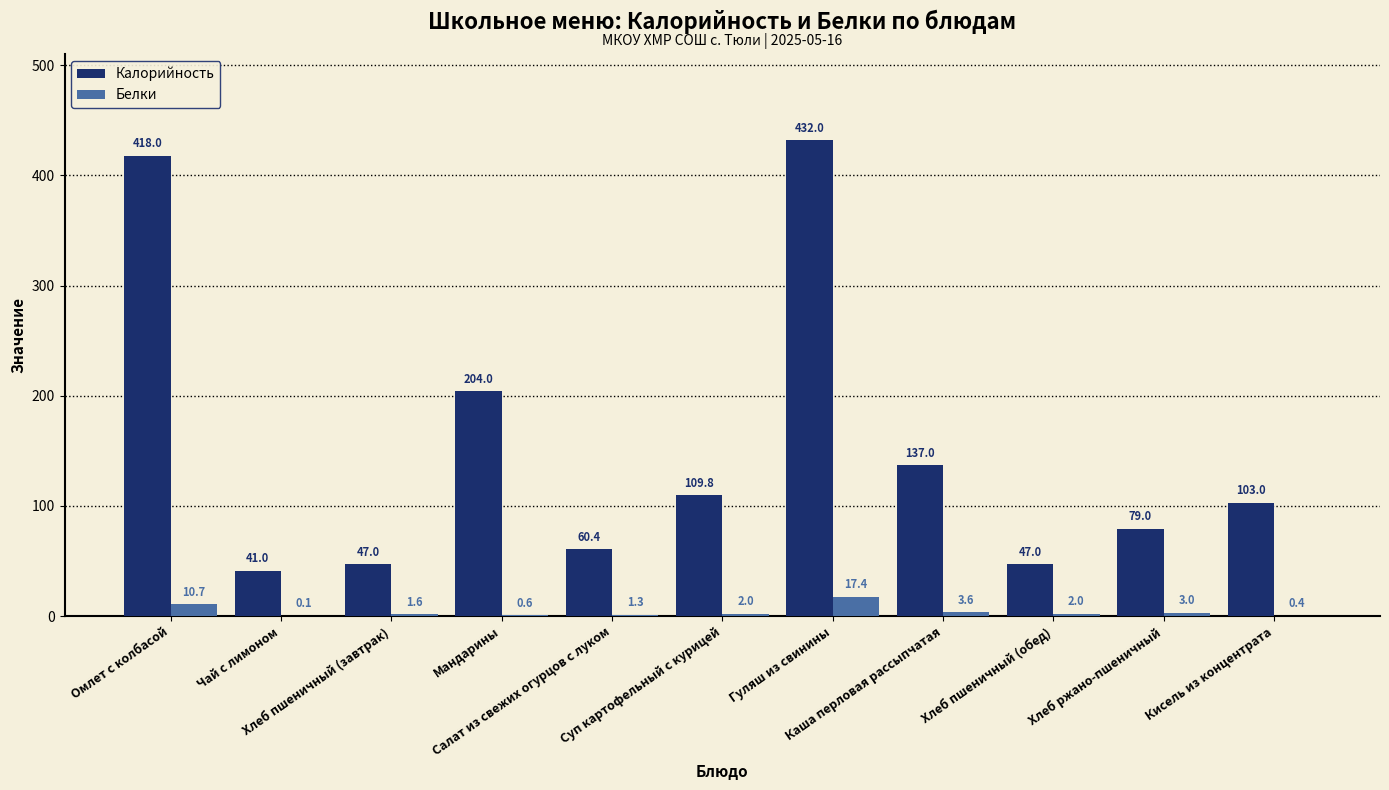

Which series has the largest total across all categories?

Калорийность